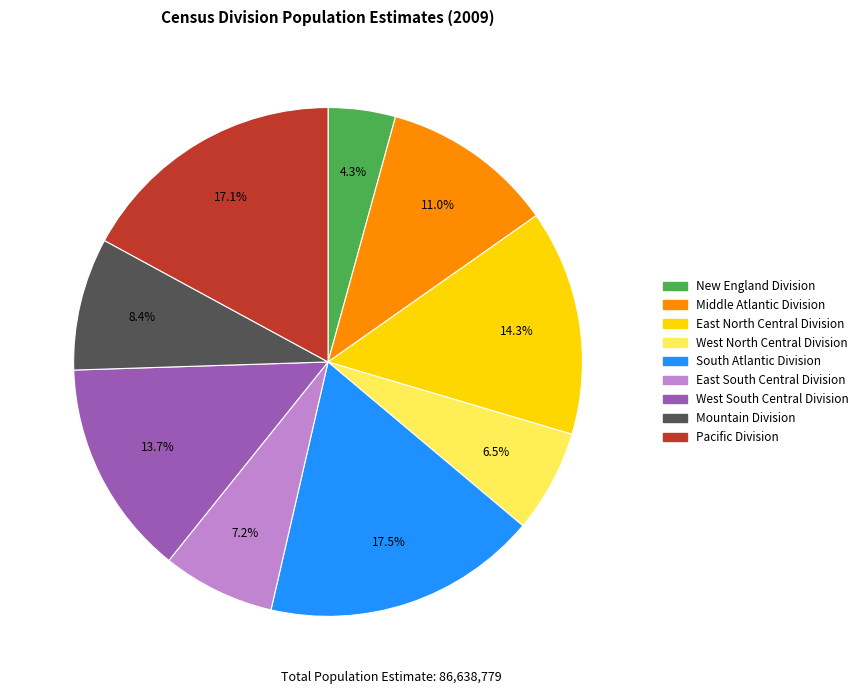

Approximately how many times larger is the value at South Atlantic Division compared to Middle Atlantic Division?

1.6